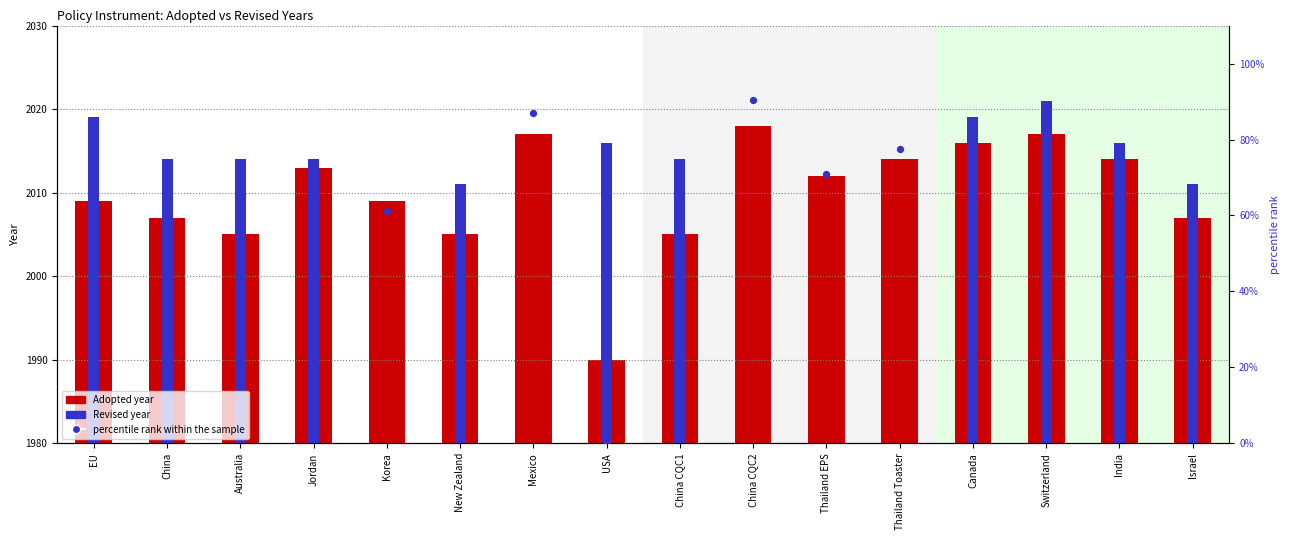

Which series contains the lowest Y value?

percentile rank within the sample